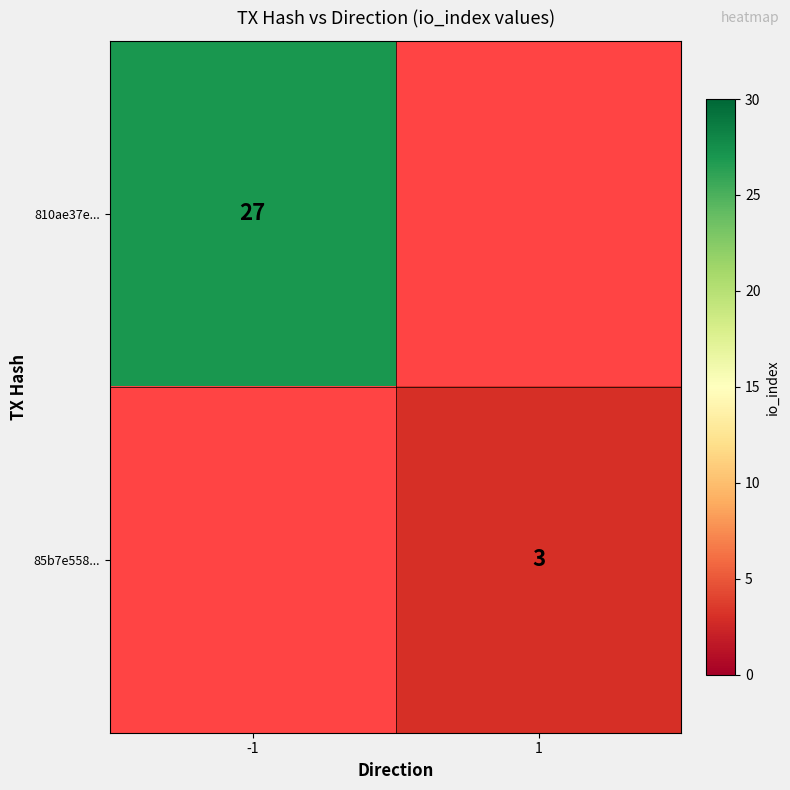

True or false: 85b7e558... has a value of 3 at 1.

True